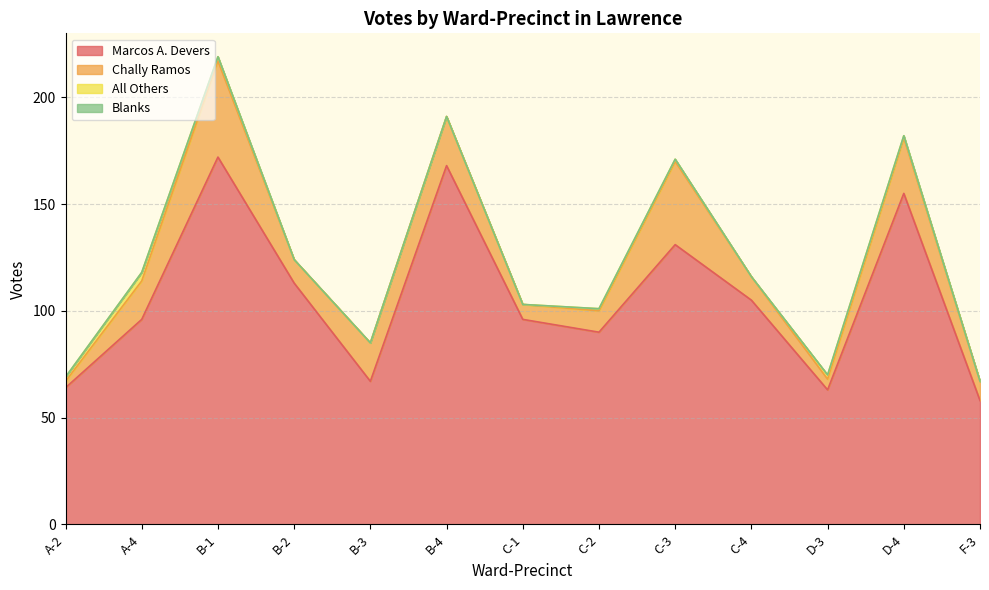

At how many categories does at least one series exceed 164?

2